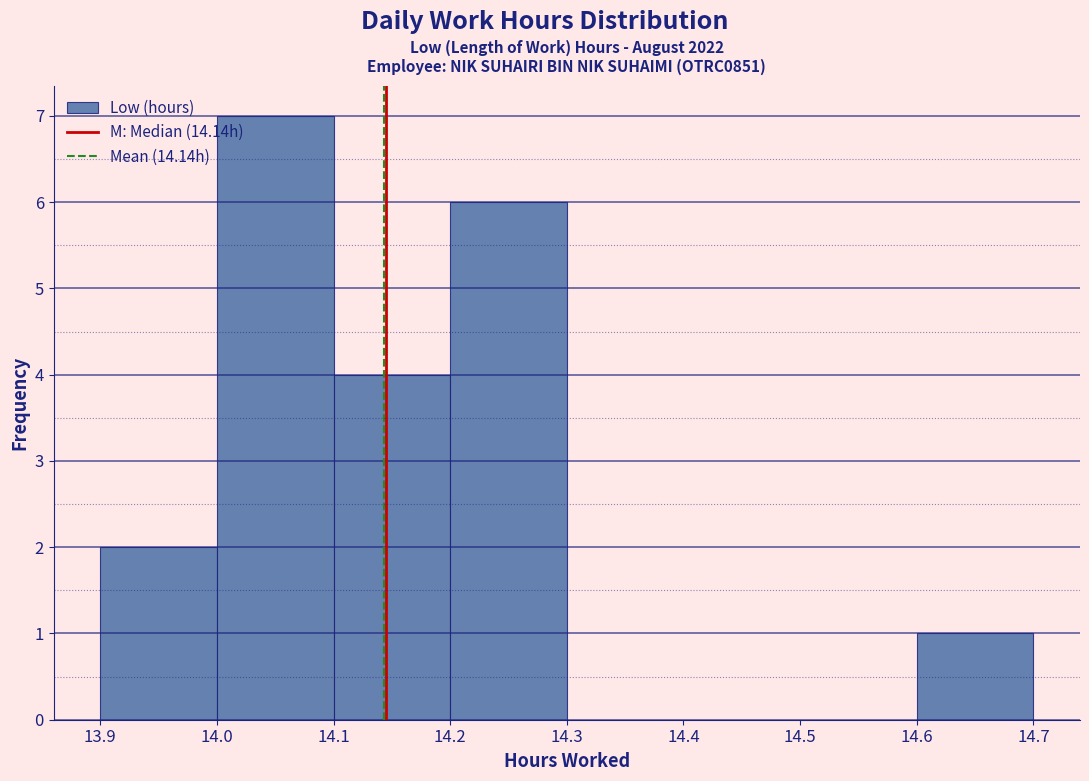

Over which range of the x-axis is the bar tallest?

14.0 to 14.1